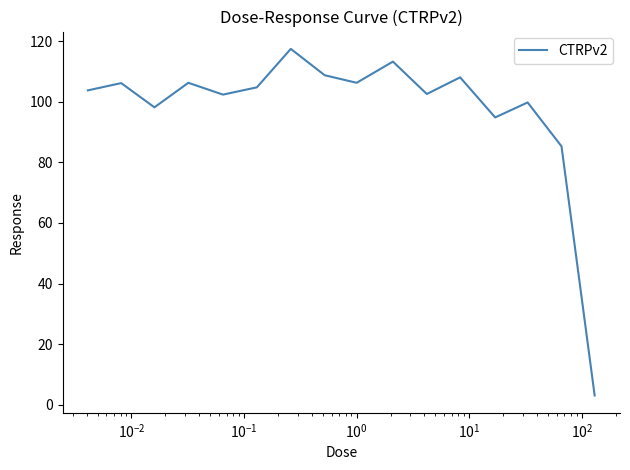

What is the smallest value displayed?

3.0